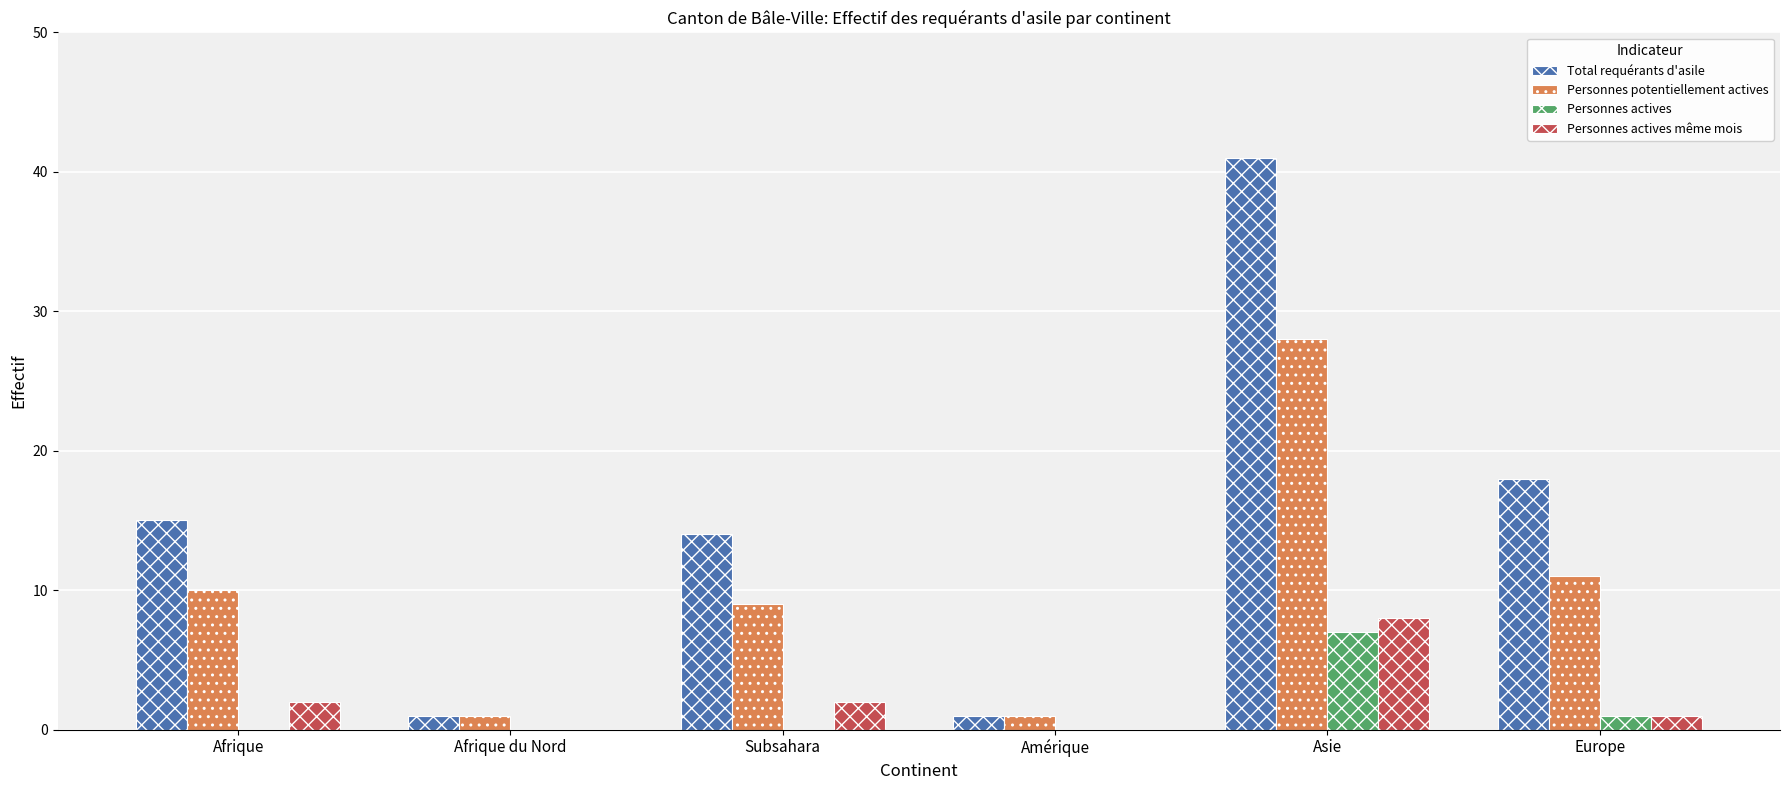

Which series changed the most between Subsahara and Amérique?

Total requérants d'asile